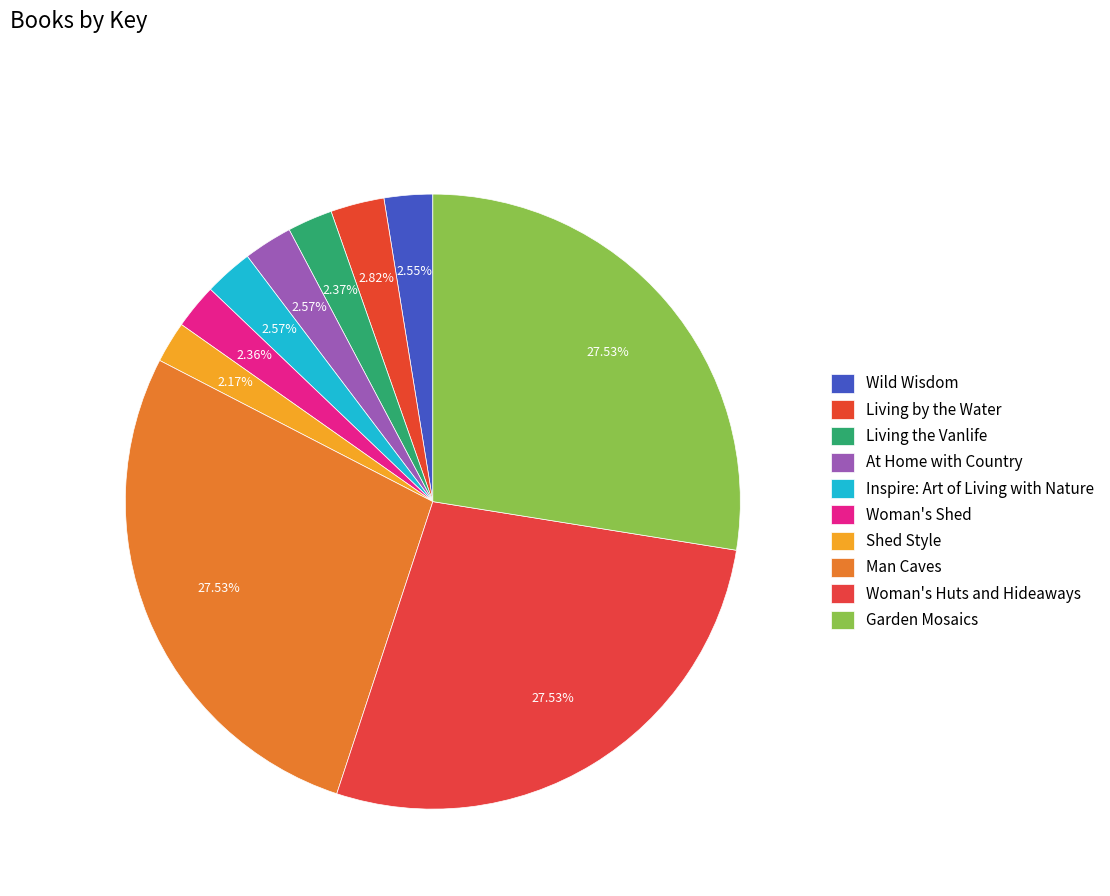

To the nearest percent, what is the difference between the largest and smallest slice percentages?

25%